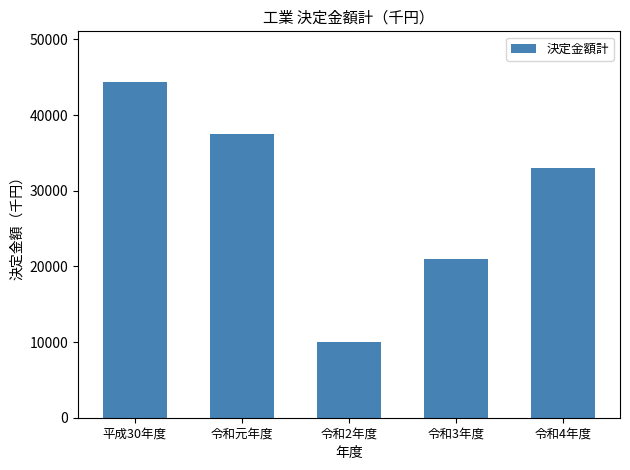

What is the label of the 5th bar from the left?

令和4年度